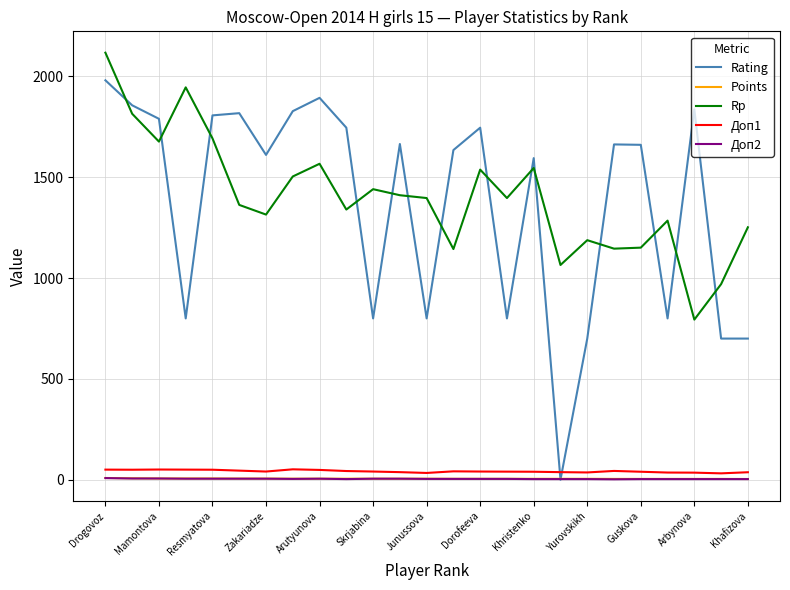

Which series has the largest range (max minus min)?

Rating